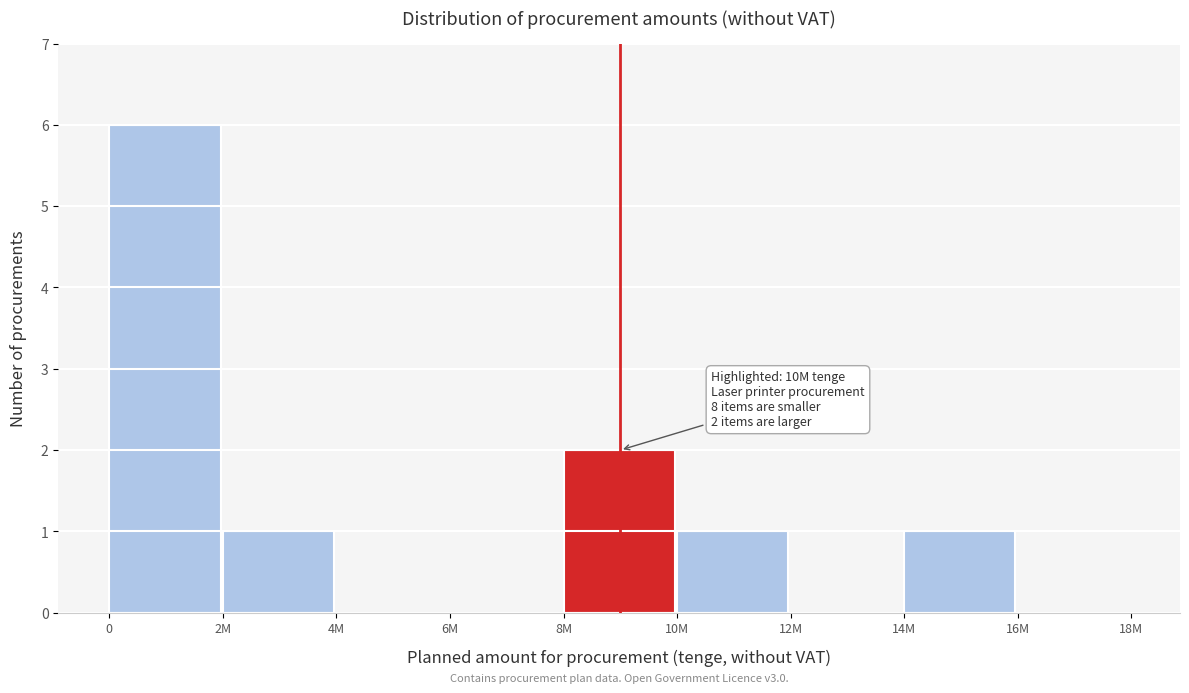

Reading right to left, transcribe all the data shown in this chart.

16M=0	14M=1	12M=0	10M=1	8M=2	6M=0	4M=0	2M=1	0=6